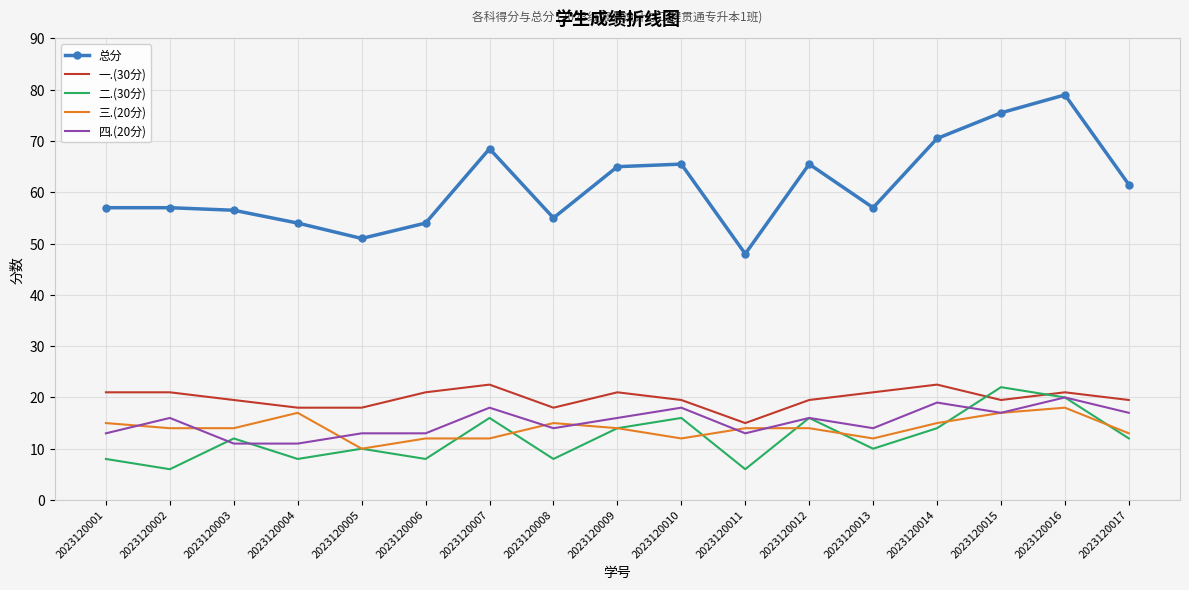

Which category has the lowest value in the 一.(30分) series?

2023120011